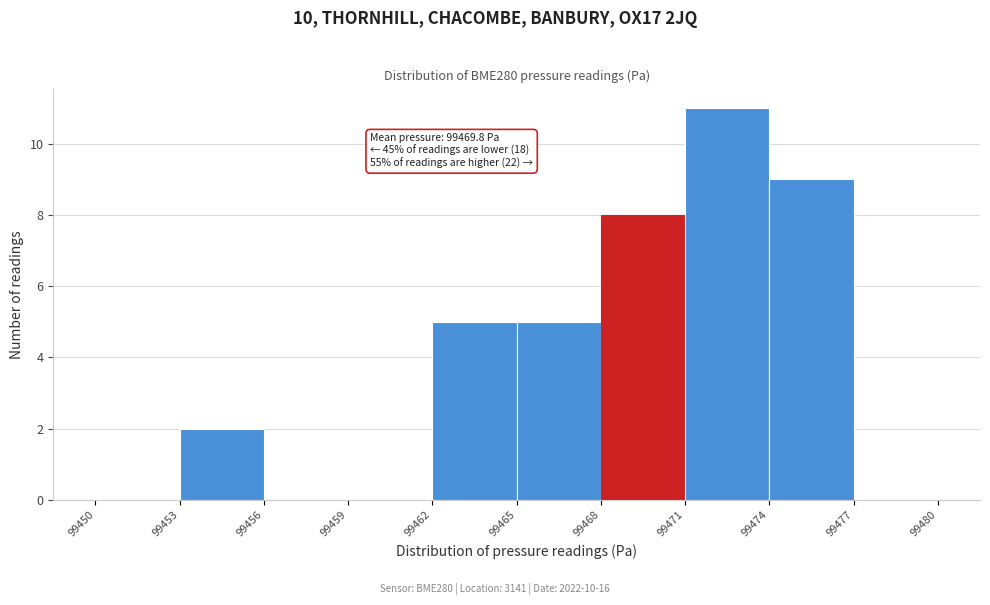

Over which range of the x-axis is the bar tallest?

99471 to 99474